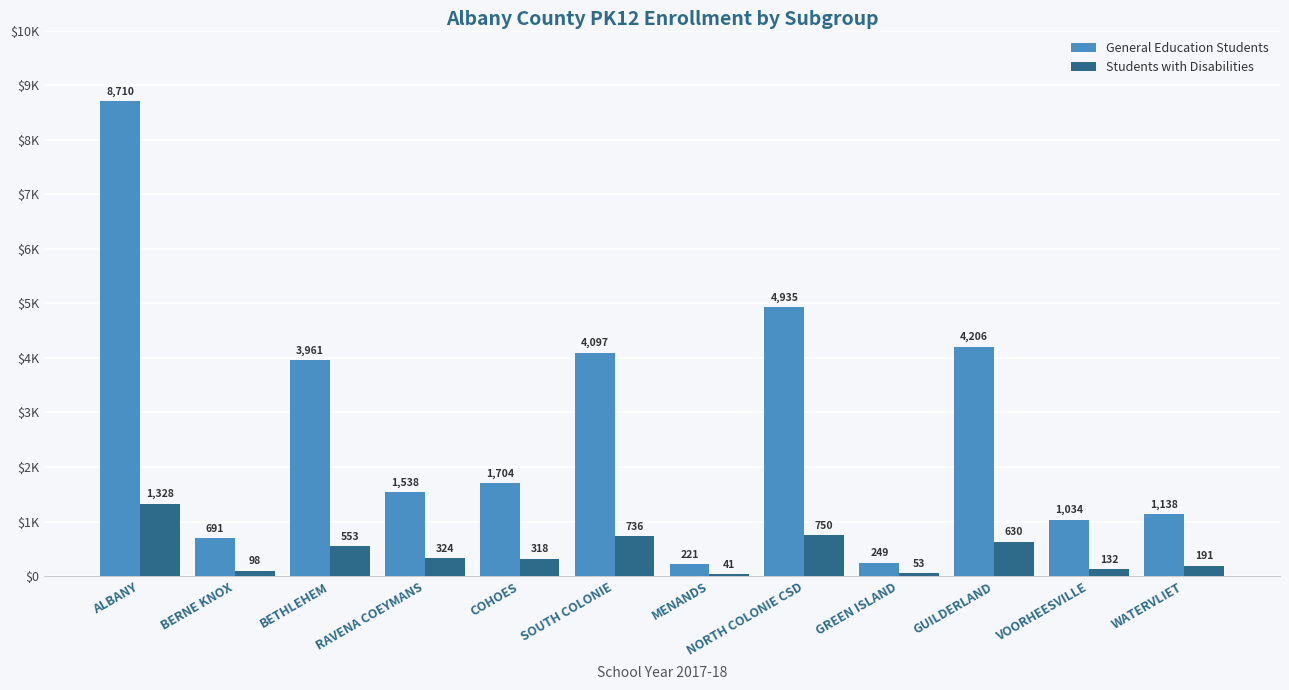

Does the chart contain any negative values?

No